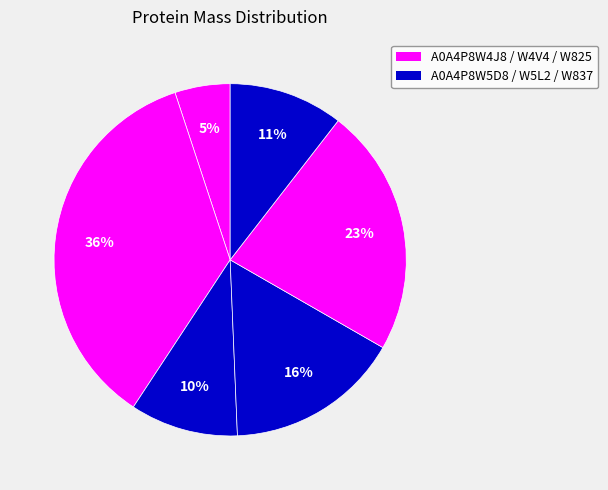

How many slices are in this pie chart?

6